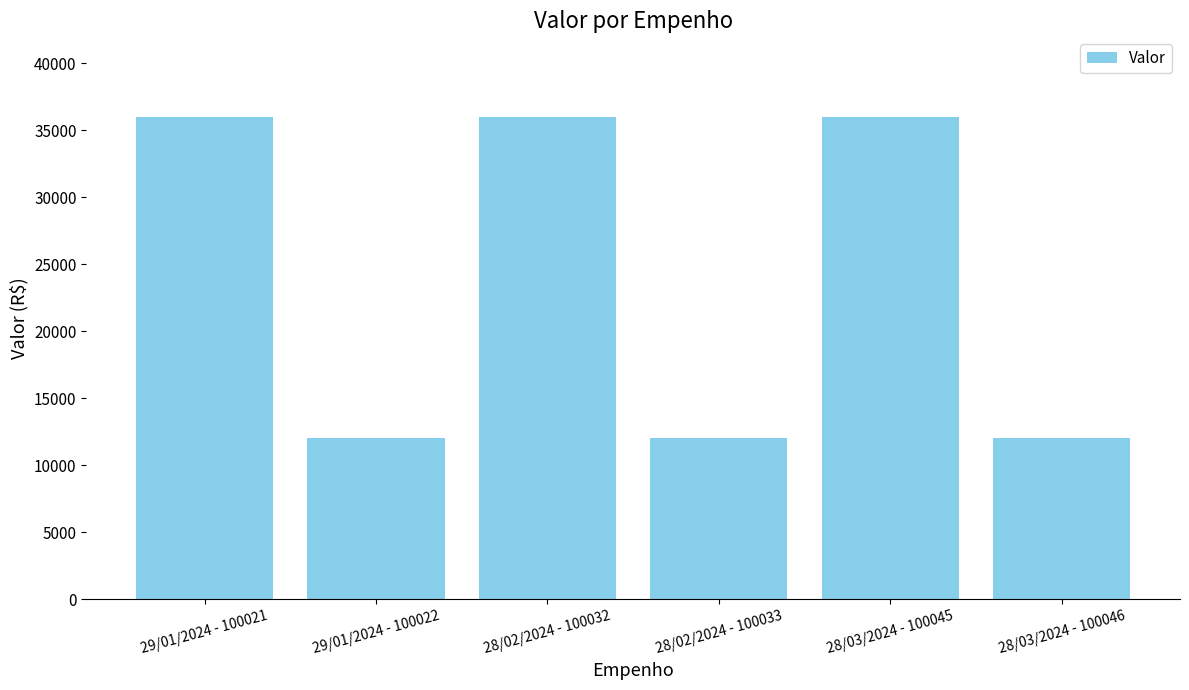

What is the maximum value shown in the chart?

36000.0